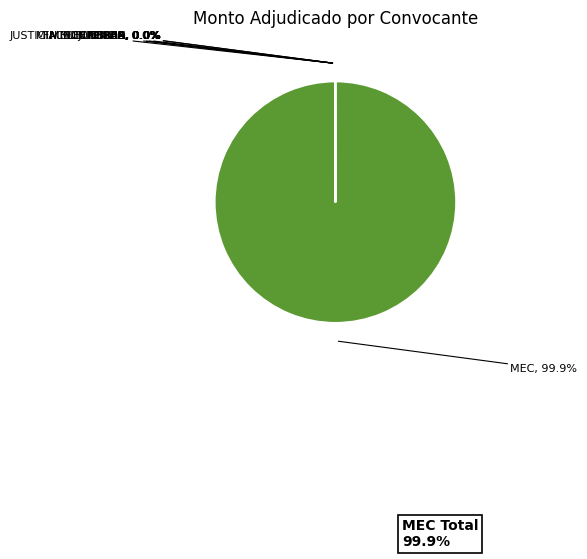

Which slice is the smallest?

direccion-beneficencia-ayuda-social